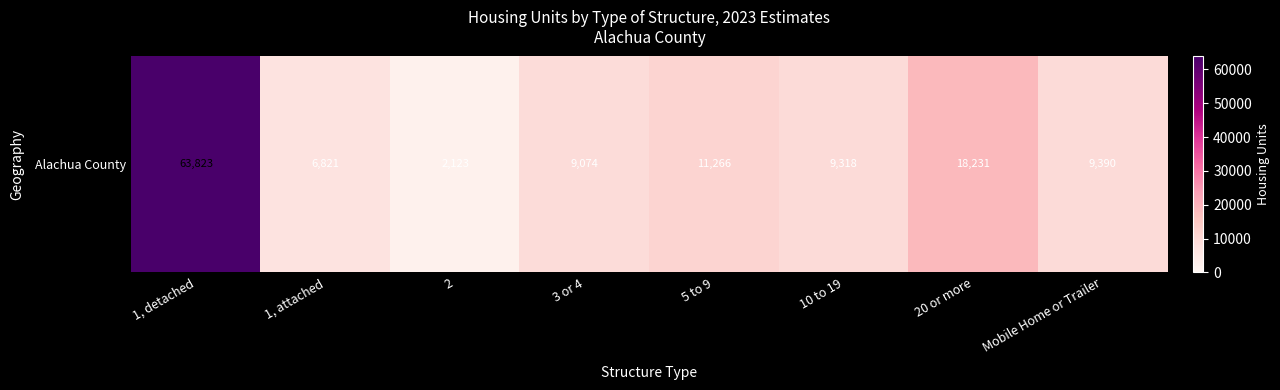

The chart shows a value of 2123 at 2. True or false?

True